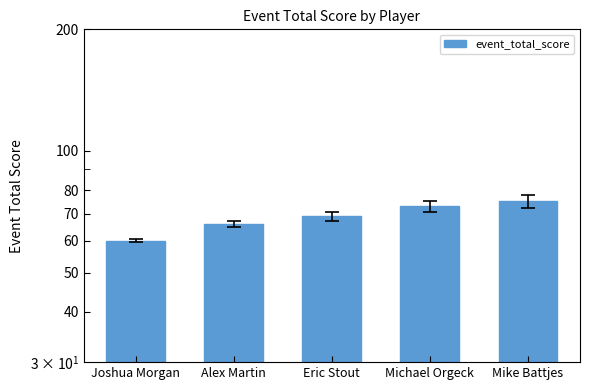

Is it true that the value at Joshua Morgan is 89?

False